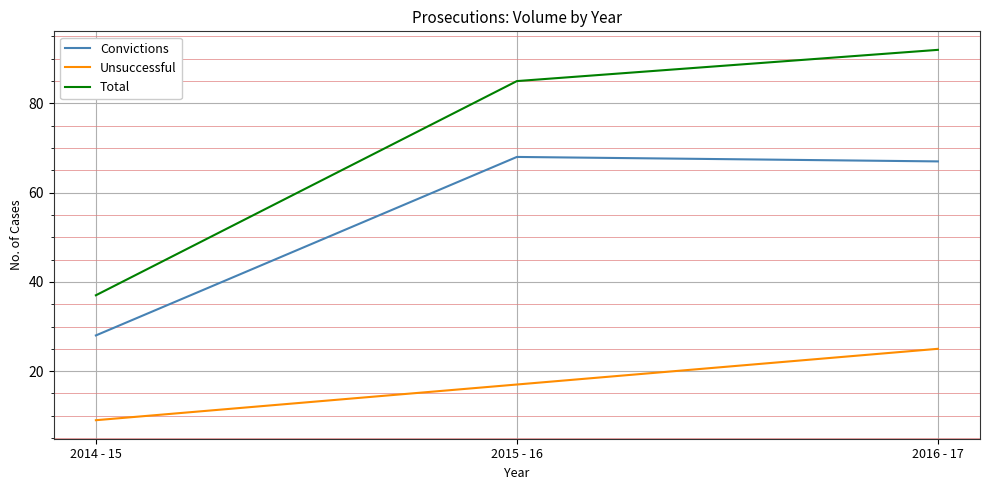

True or false: Unsuccessful has a value of 9 at 2014 - 15.

True